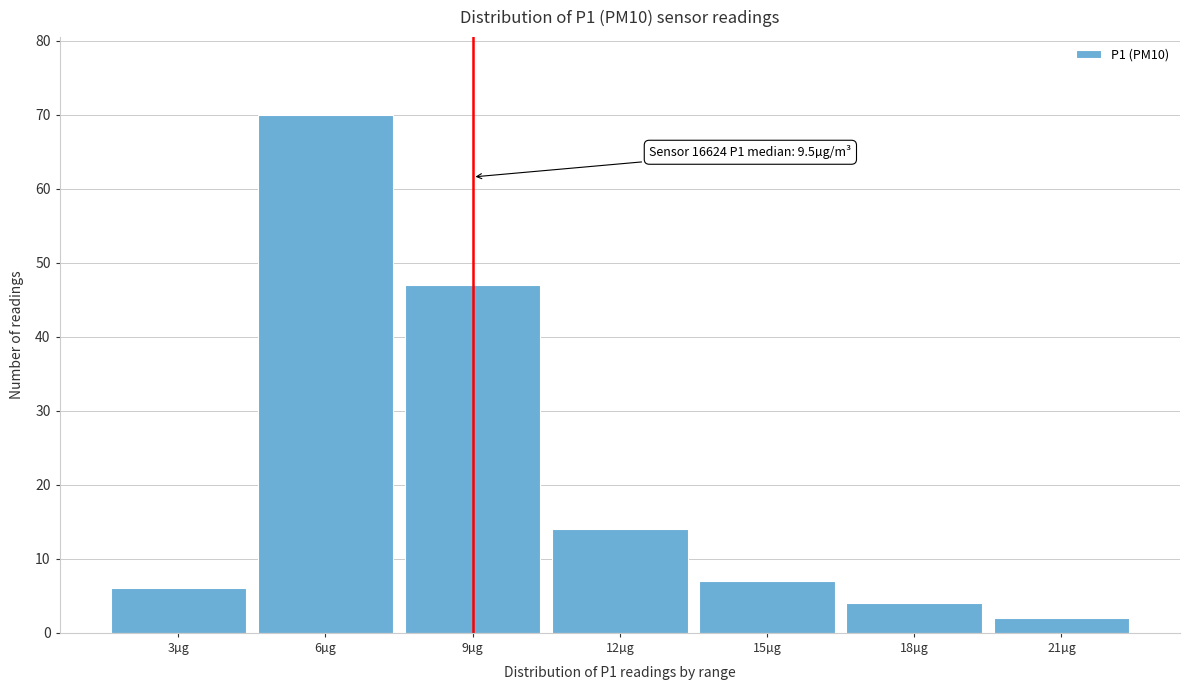

Reading left to right, transcribe all the data shown in this chart.

6	70	47	14	7	4	2